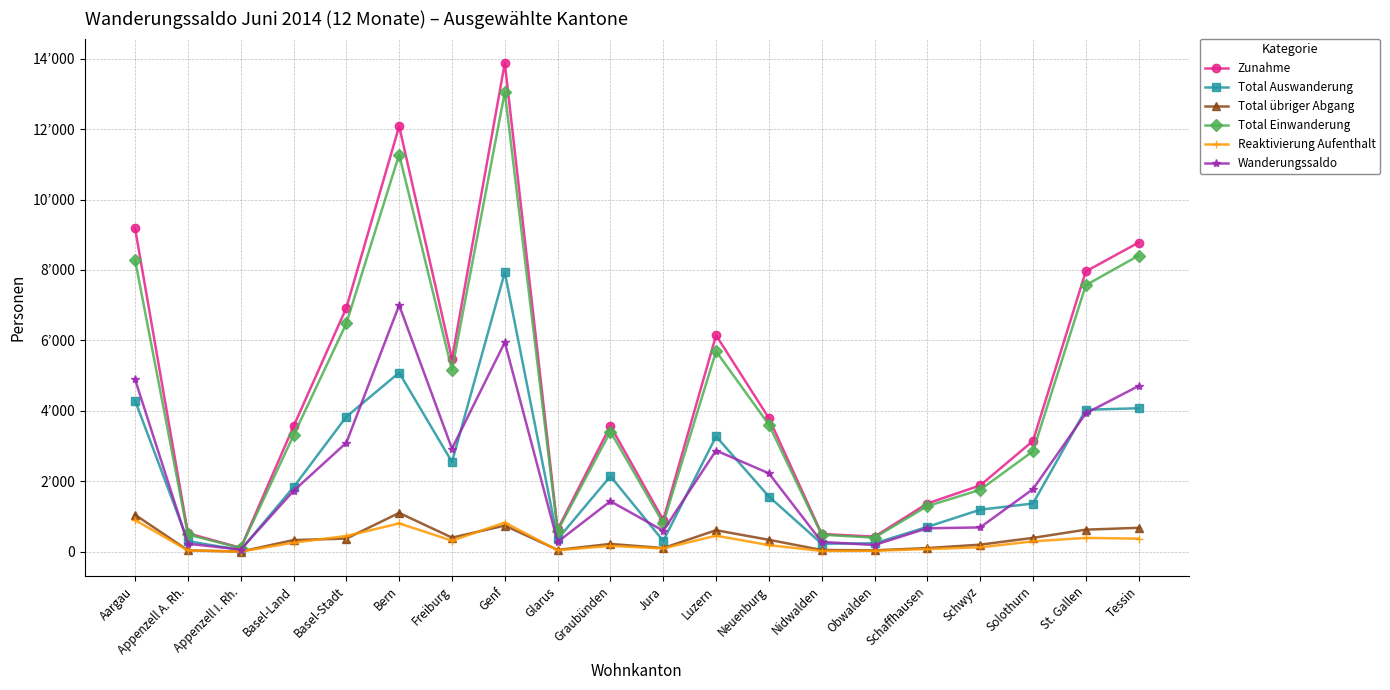

What position from the right is Freiburg?

14